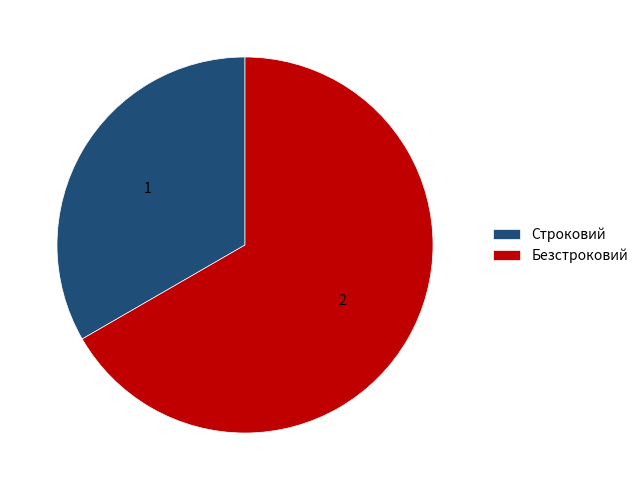

Does any single category account for the majority?

Yes